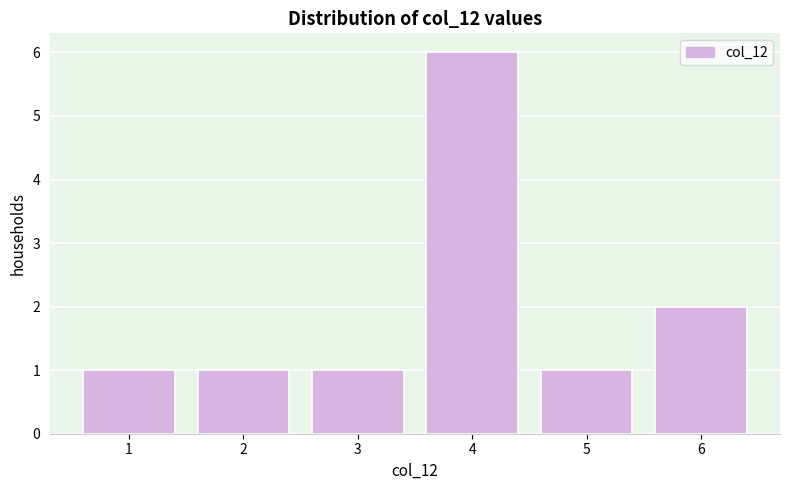

Over which range of the x-axis is the bar tallest?

3.5 to 4.5